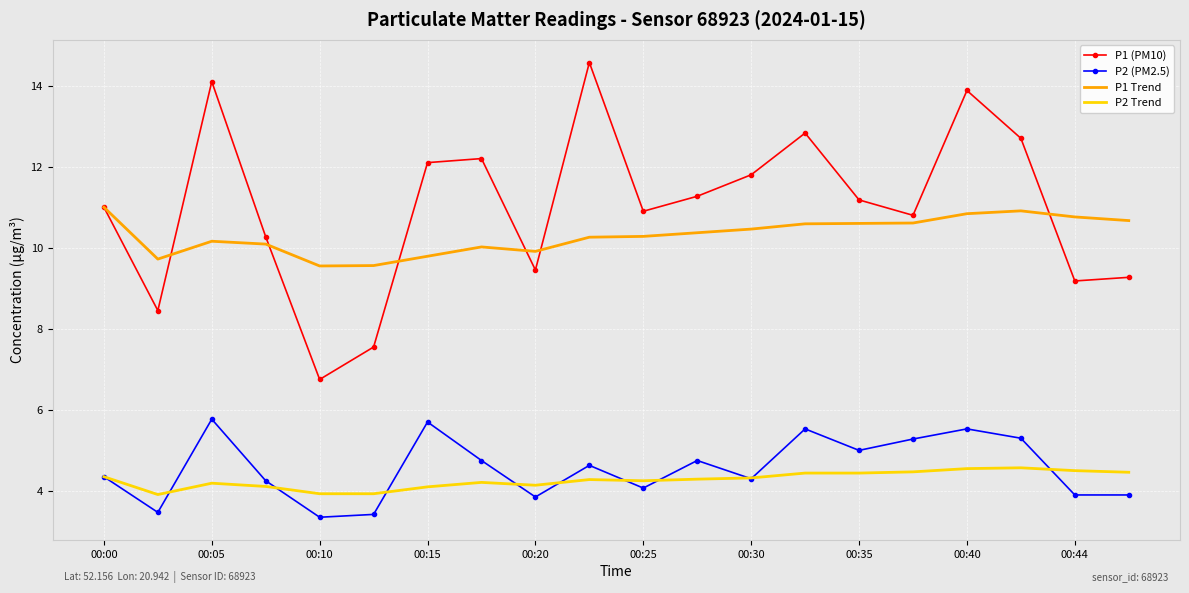

Which series has the largest total across all categories?

P1 (PM10)